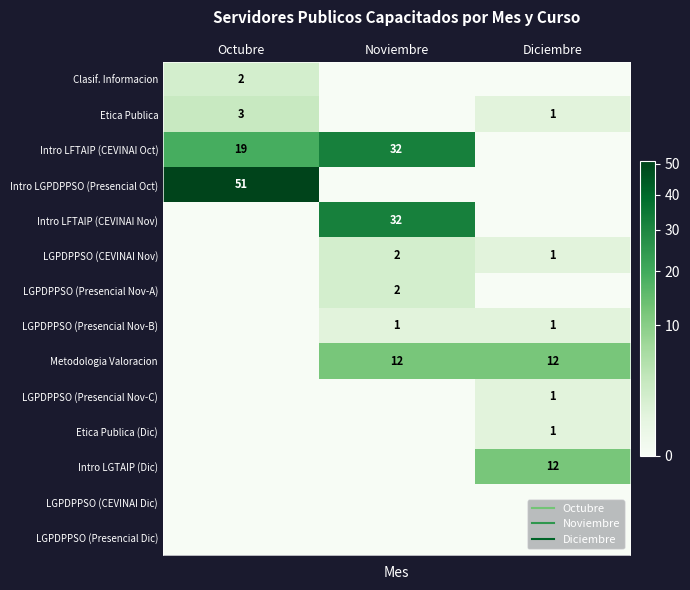

Where is Etica Publica (Dic) nearest to the value 0?

Octubre